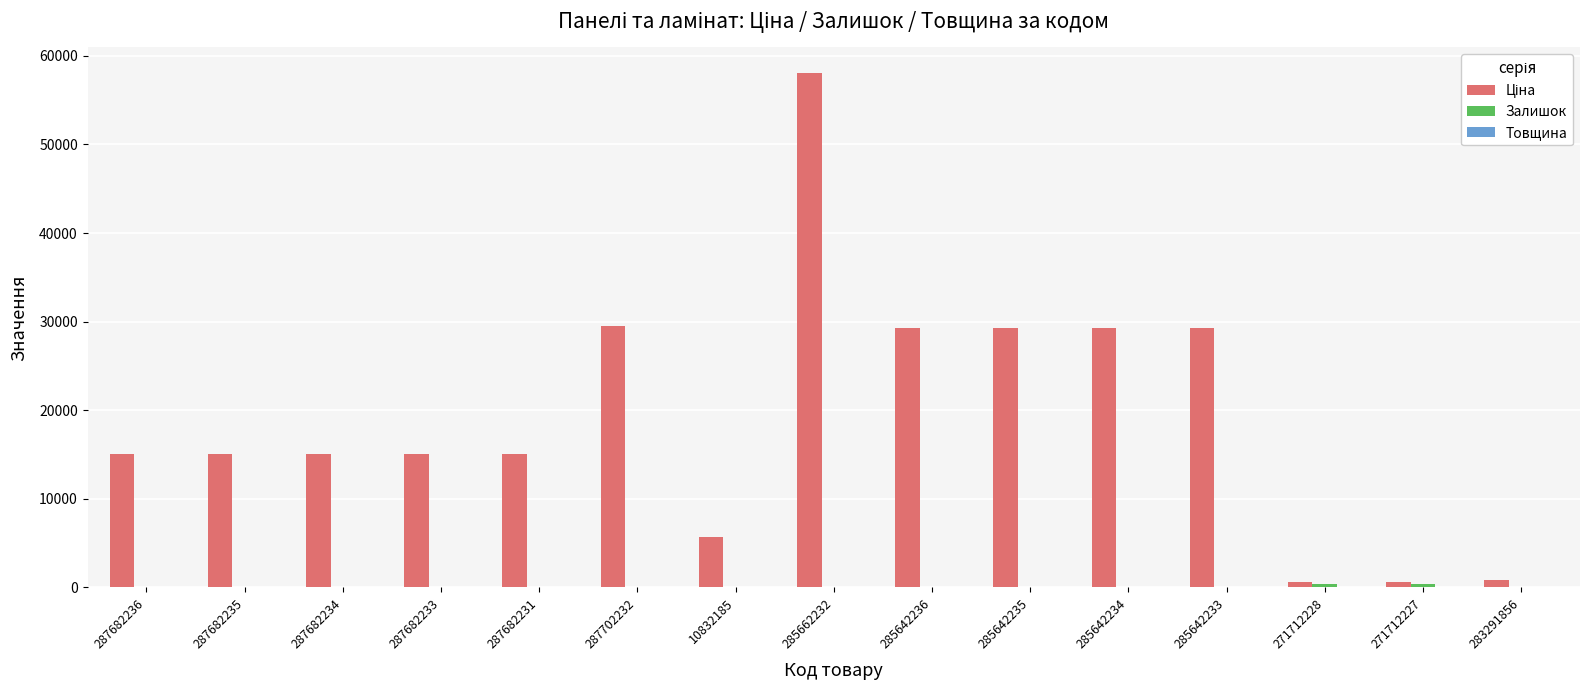

What is the maximum value shown in the chart?

58037.0